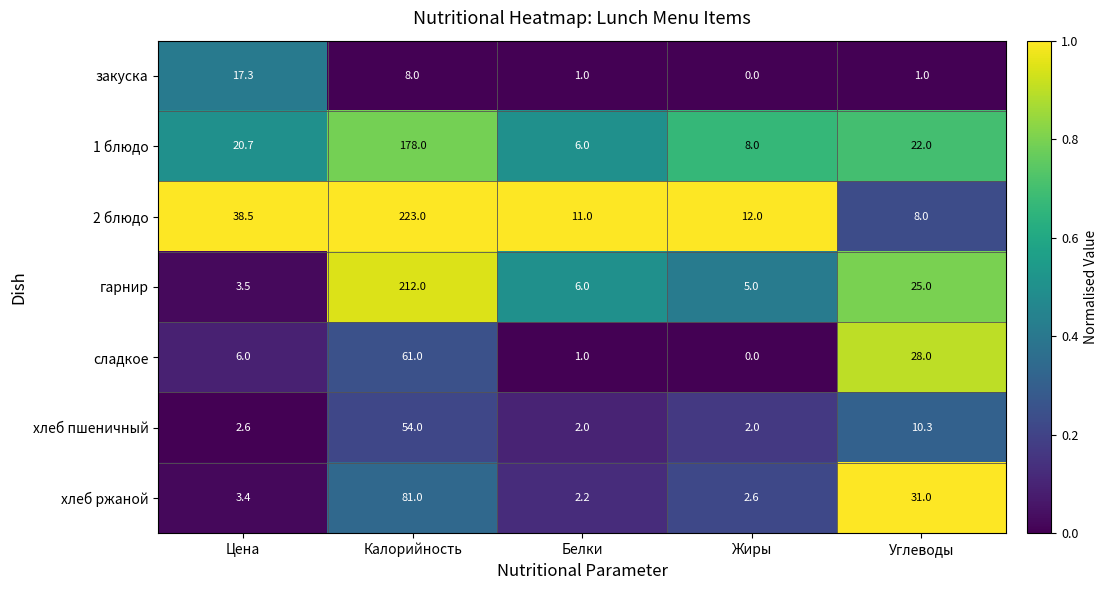

The хлеб пшеничный series shows 54.0 at Калорийность. True or false?

True